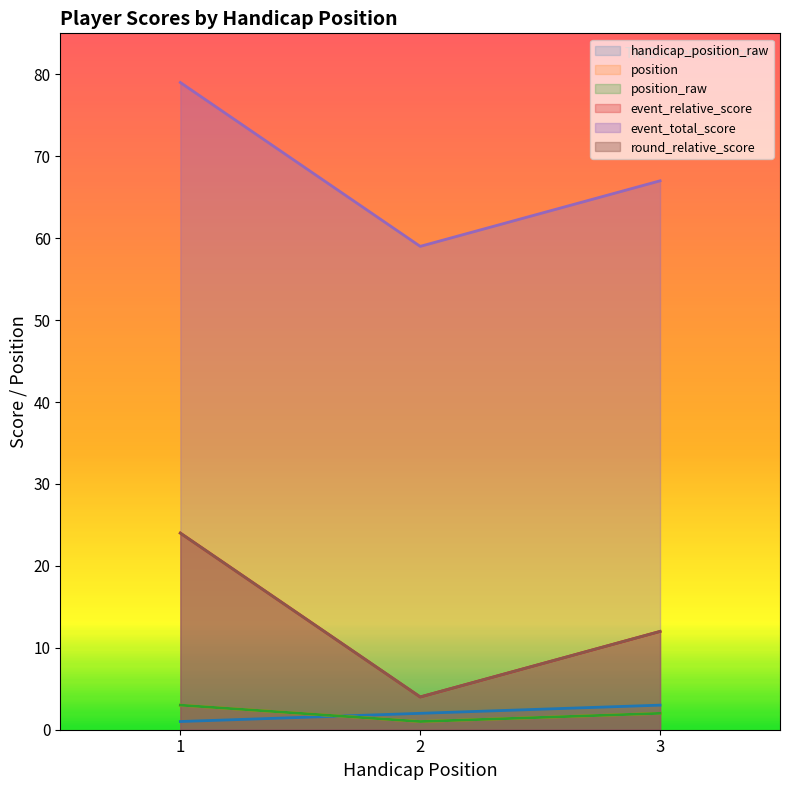

Is it true that handicap_position_raw equals 3 at 2?

False